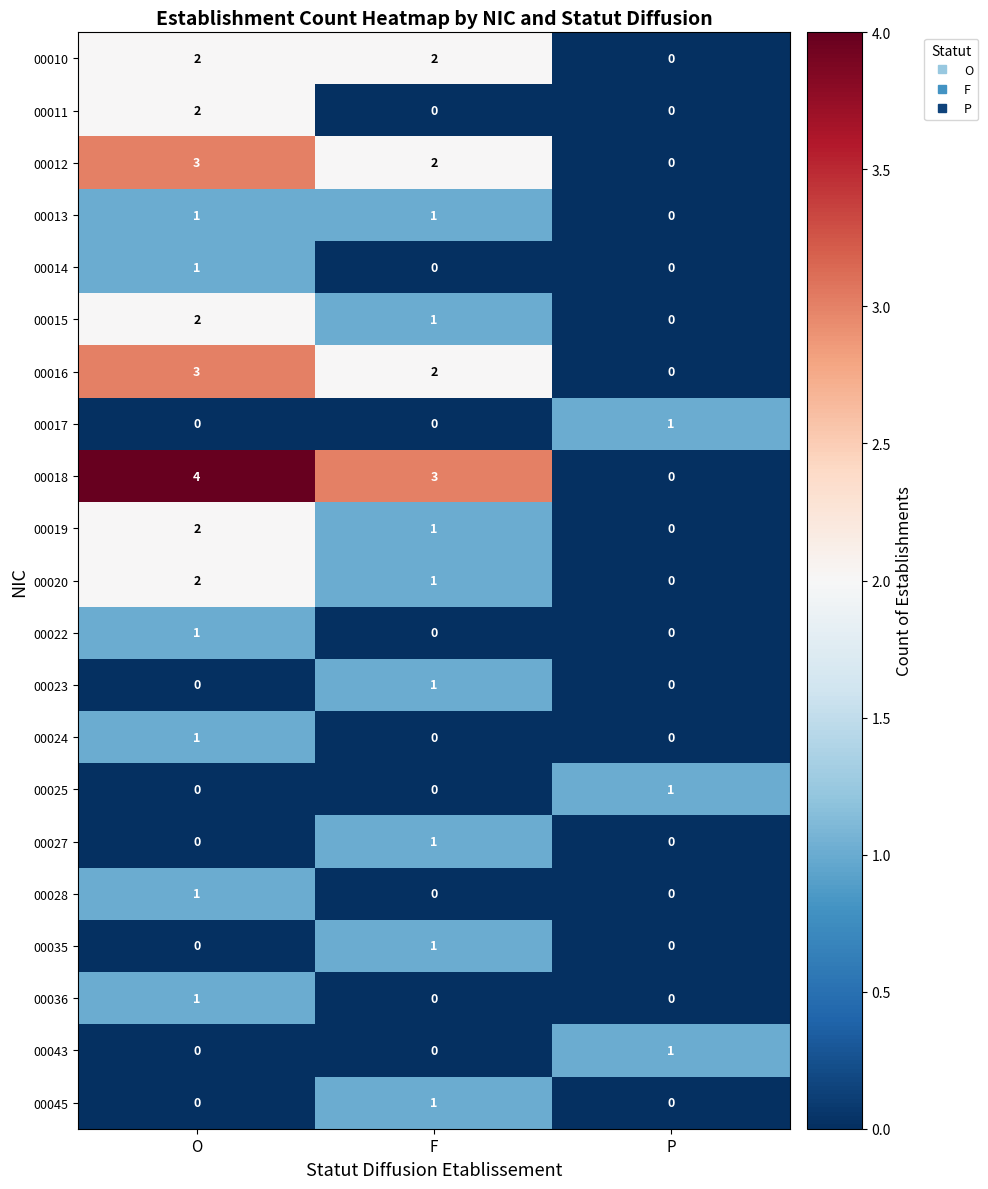

Which series has the widest spread of values?

00018